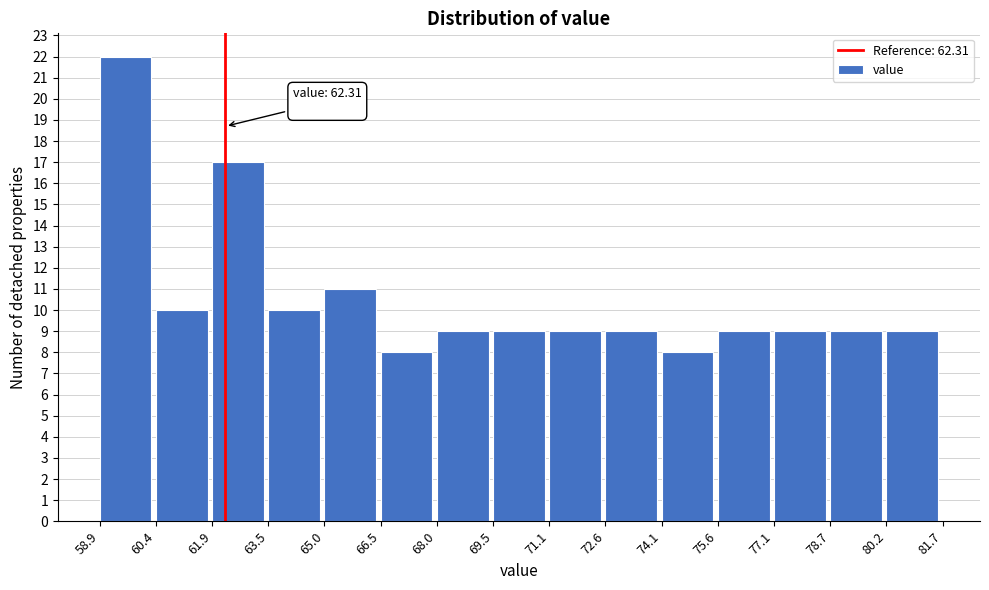

Which range on the x-axis has the tallest bar?

58.9 to 60.4